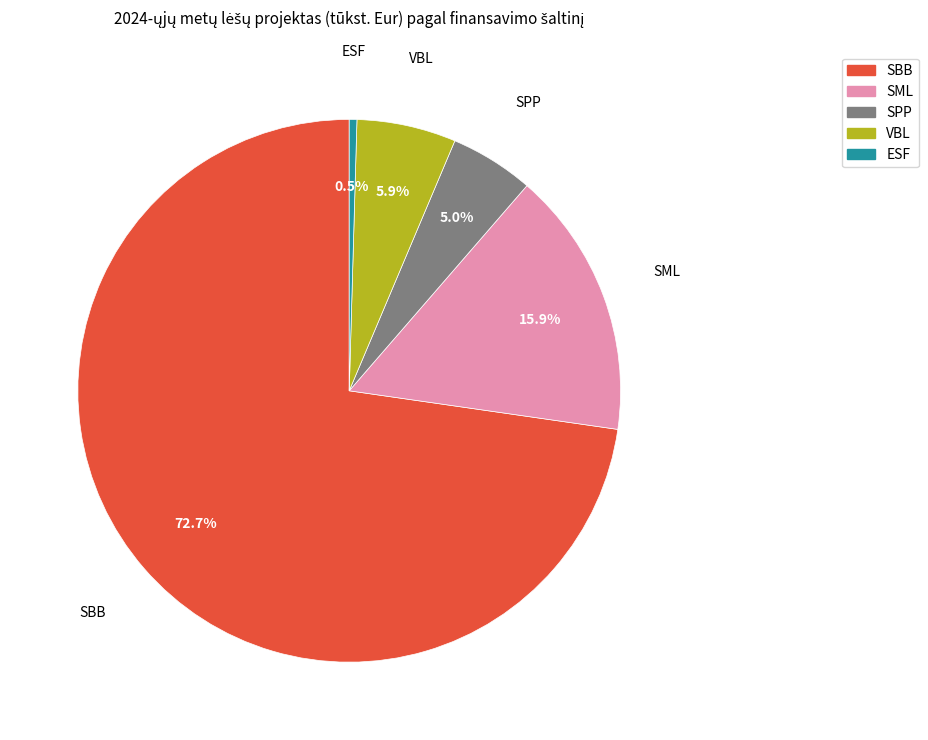

Do VBL and SBB together represent more than half of the pie?

Yes